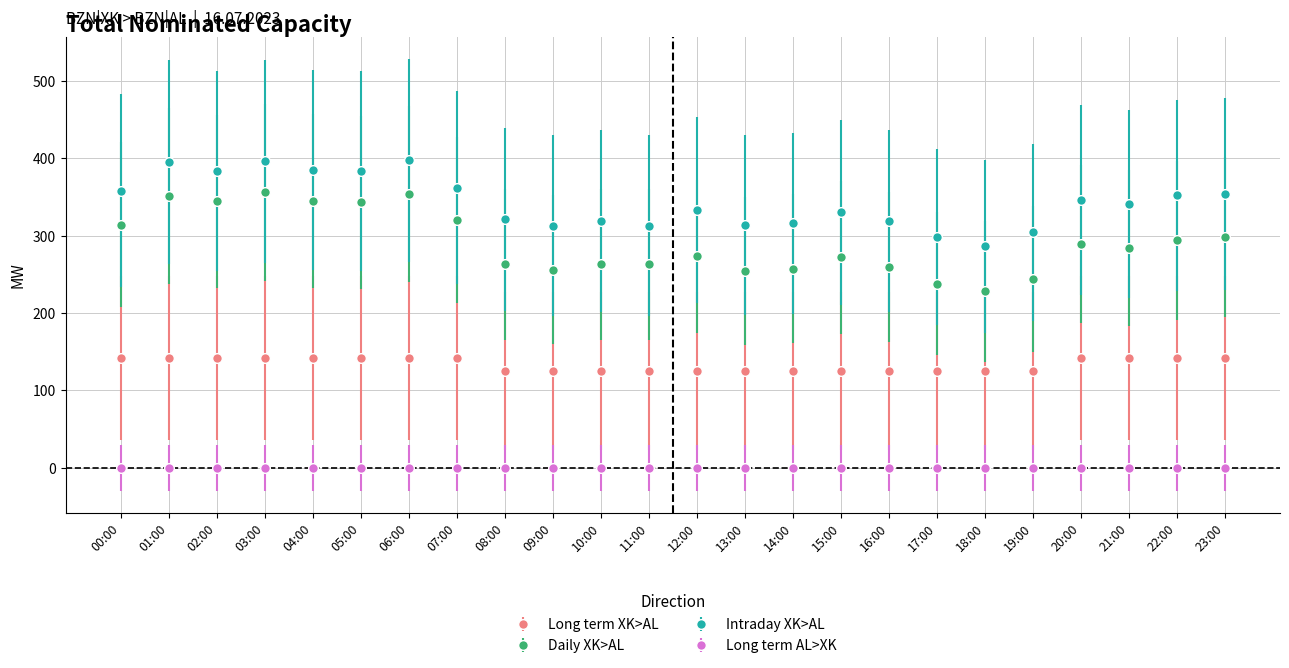

What is the smallest value displayed?

0